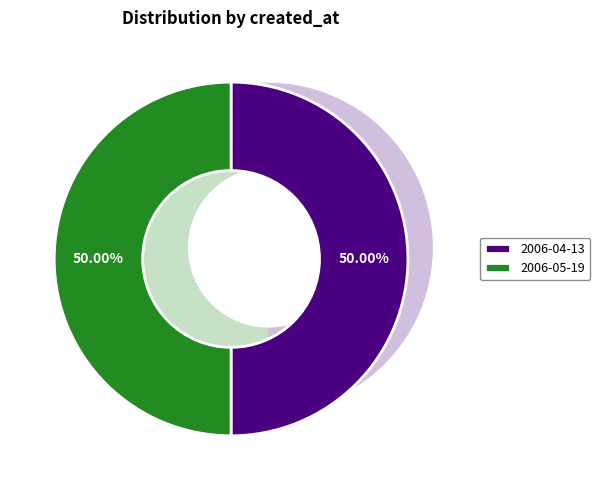

How many slices are in this pie chart?

2